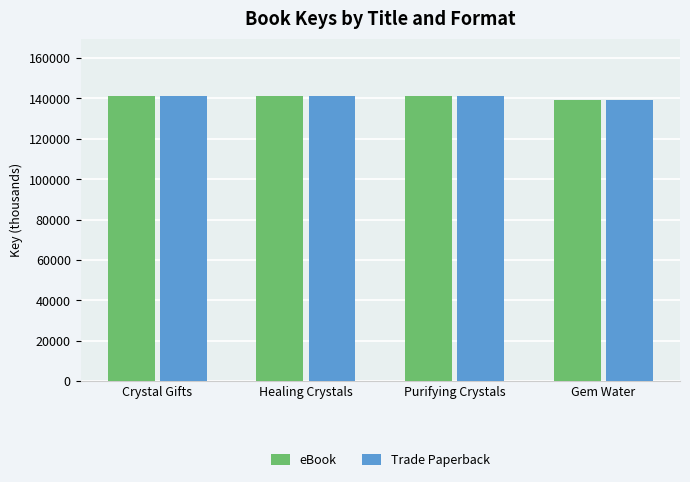

The Trade Paperback series shows 52567.0 at Gem Water. True or false?

False